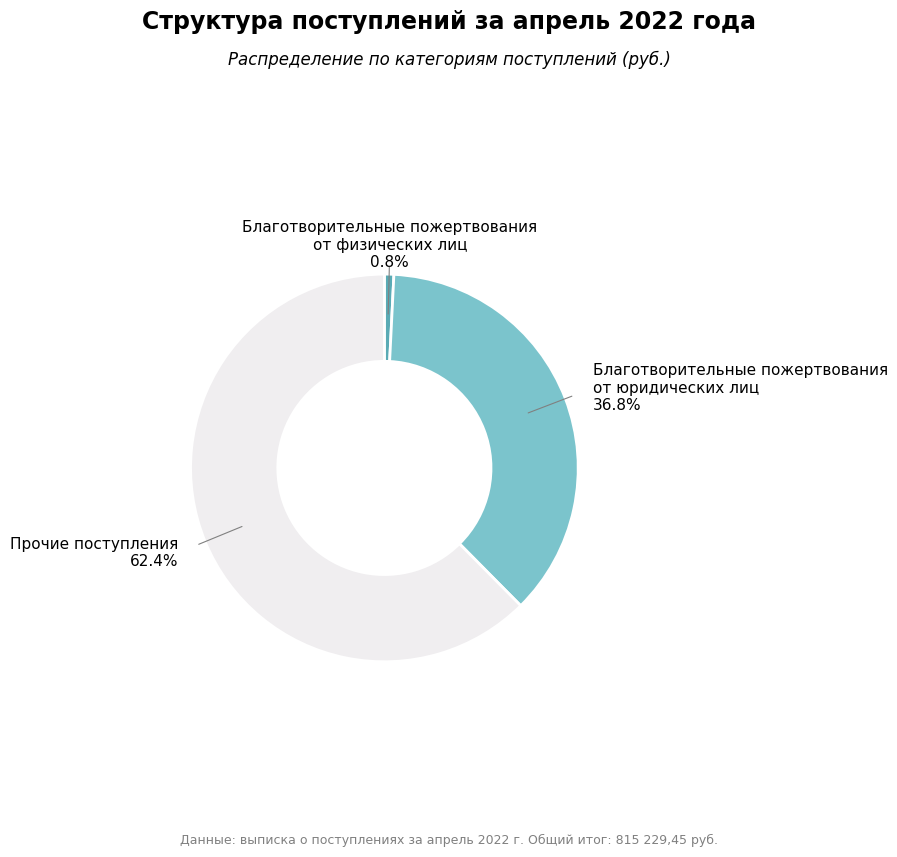

Does any single category account for the majority?

Yes